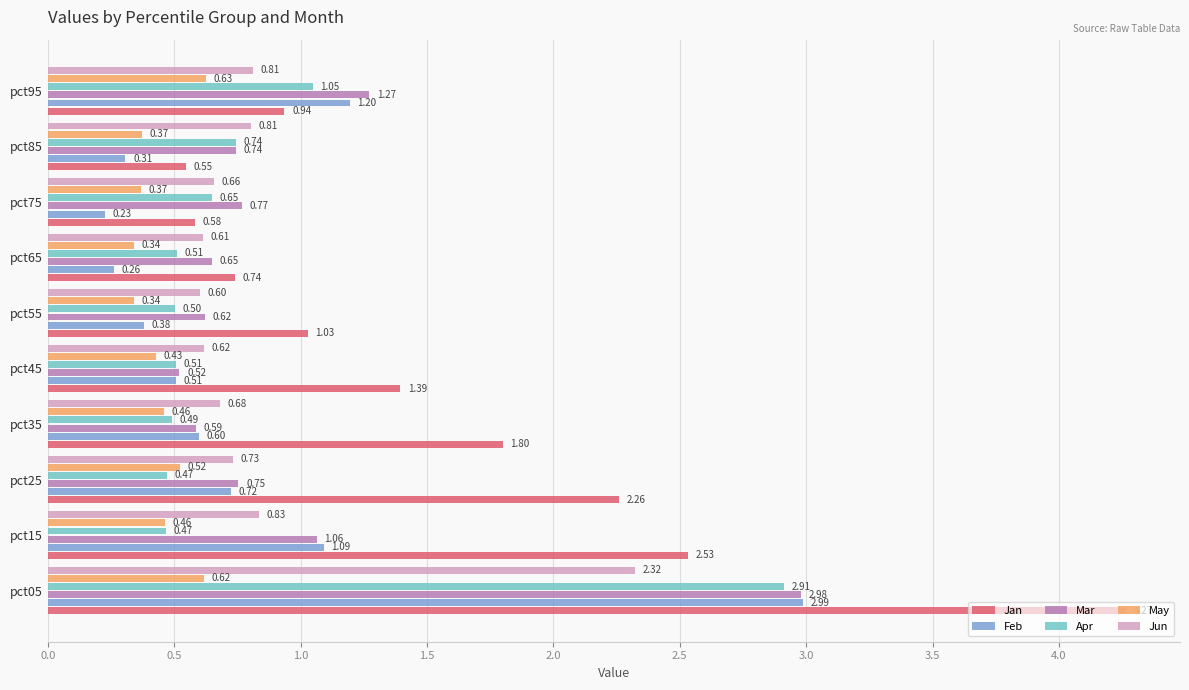

At how many categories does at least one series exceed 1?

7